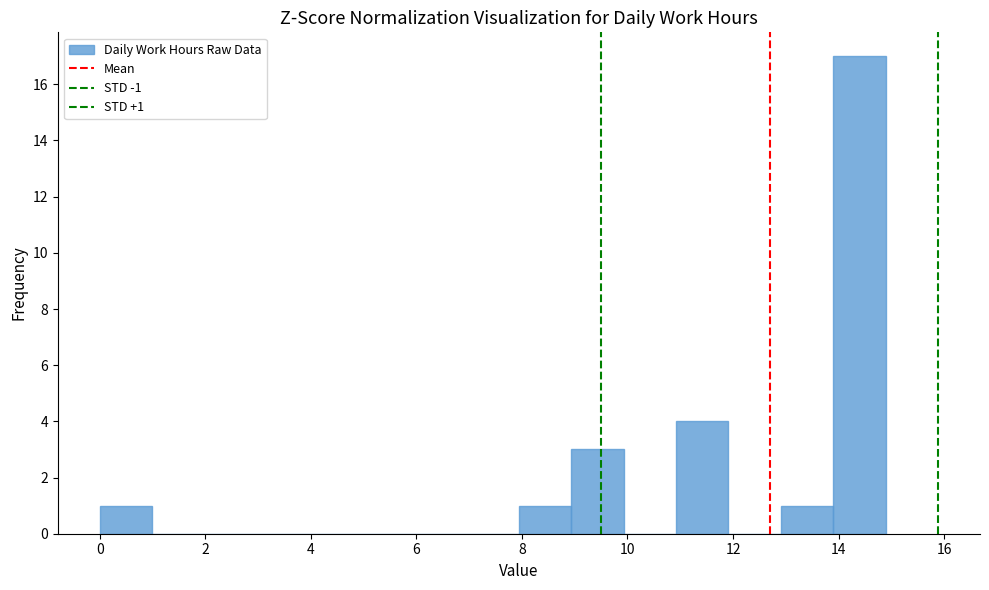

Which range on the x-axis has the tallest bar?

13.8 to 14.8